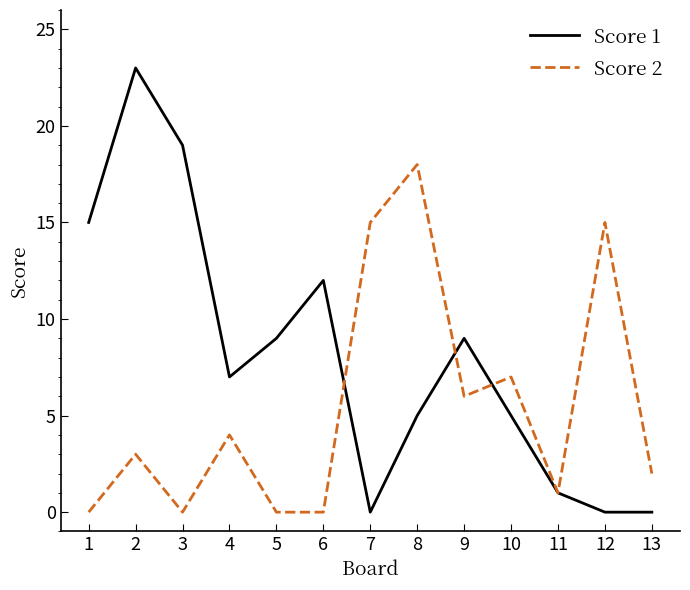

At which label does Score 2 reach its peak?

8